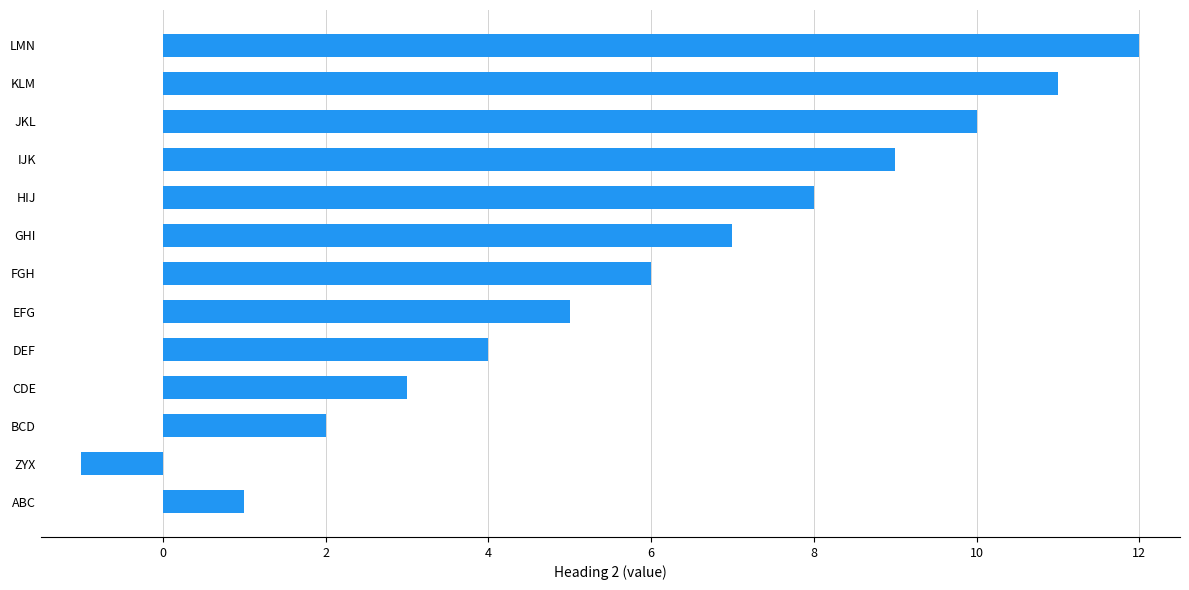

What is the difference between the maximum and minimum values?

13